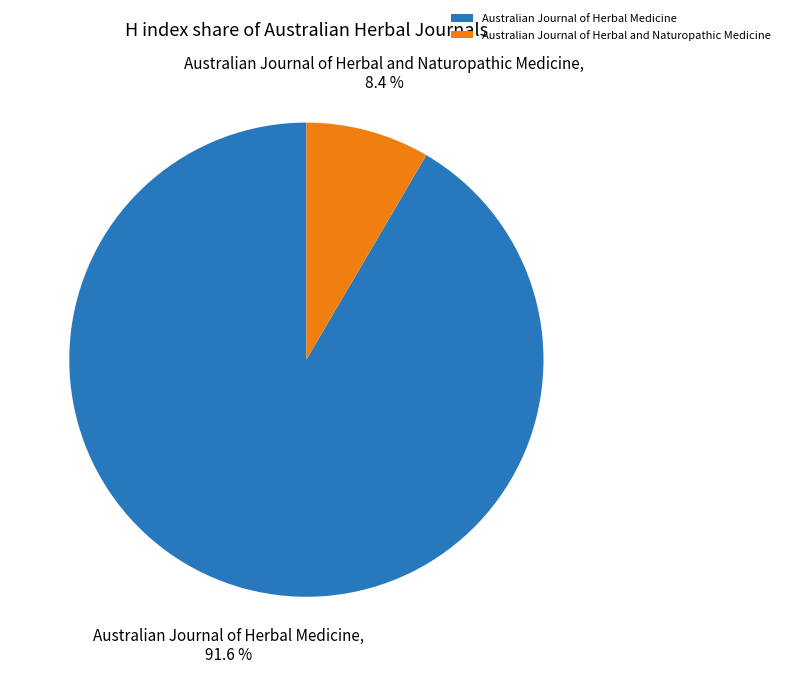

How much of the chart is everything except Australian Journal of Herbal Medicine?

8.4%